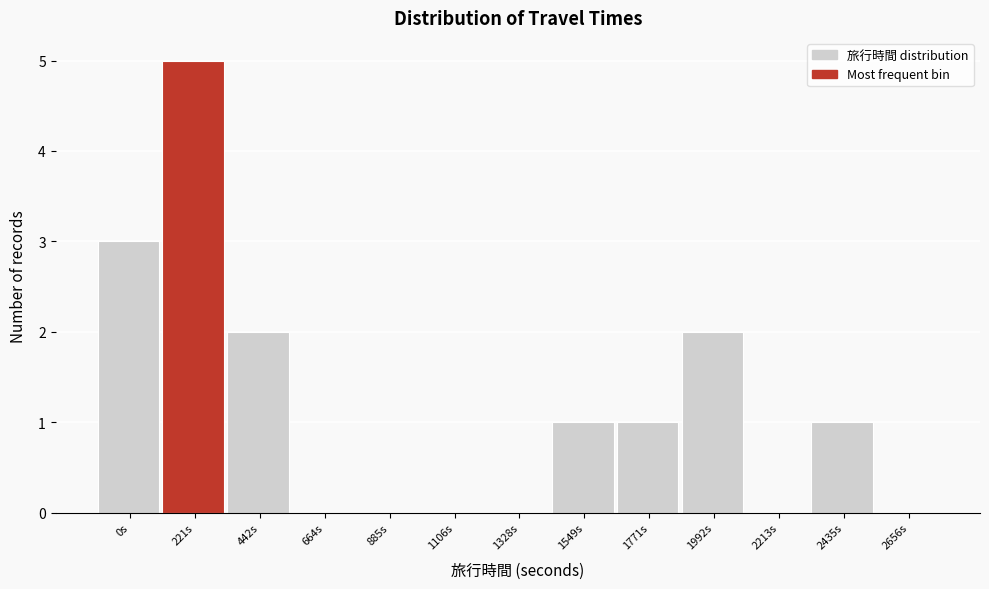

Reading left to right, extract all data points from this chart.

0s=3	221s=5	442s=2	664s=0	885s=0	1106s=0	1328s=0	1549s=1	1771s=1	1992s=2	2213s=0	2435s=1	2656s=0